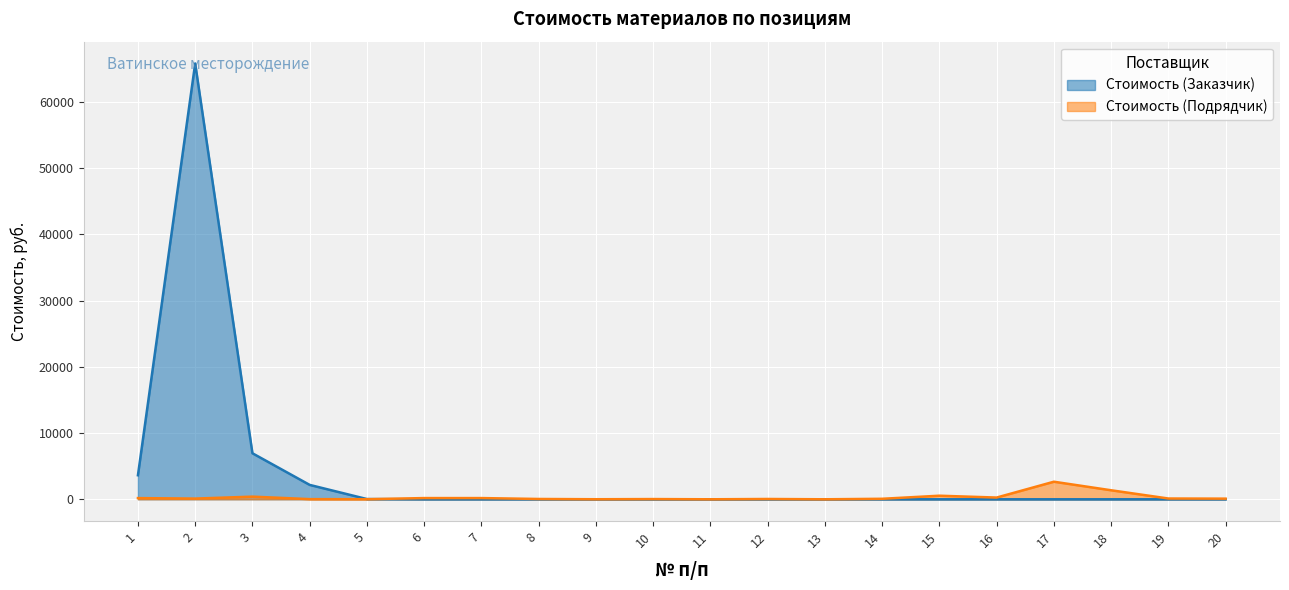

What is the approximate value of Стоимость (Подрядчик) at 20, to the nearest 50?

100